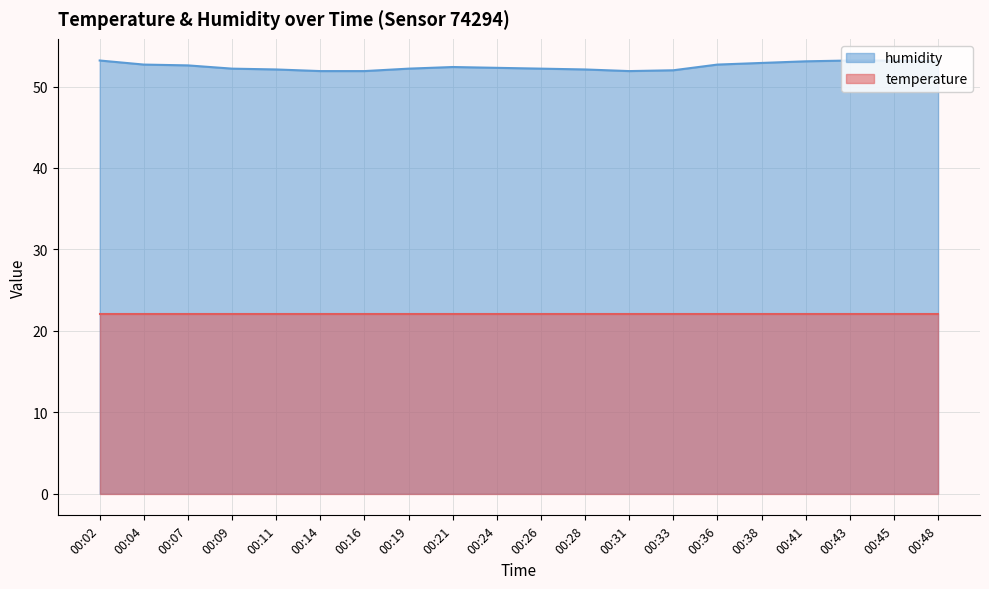

What is the sum of all values?

1049.9